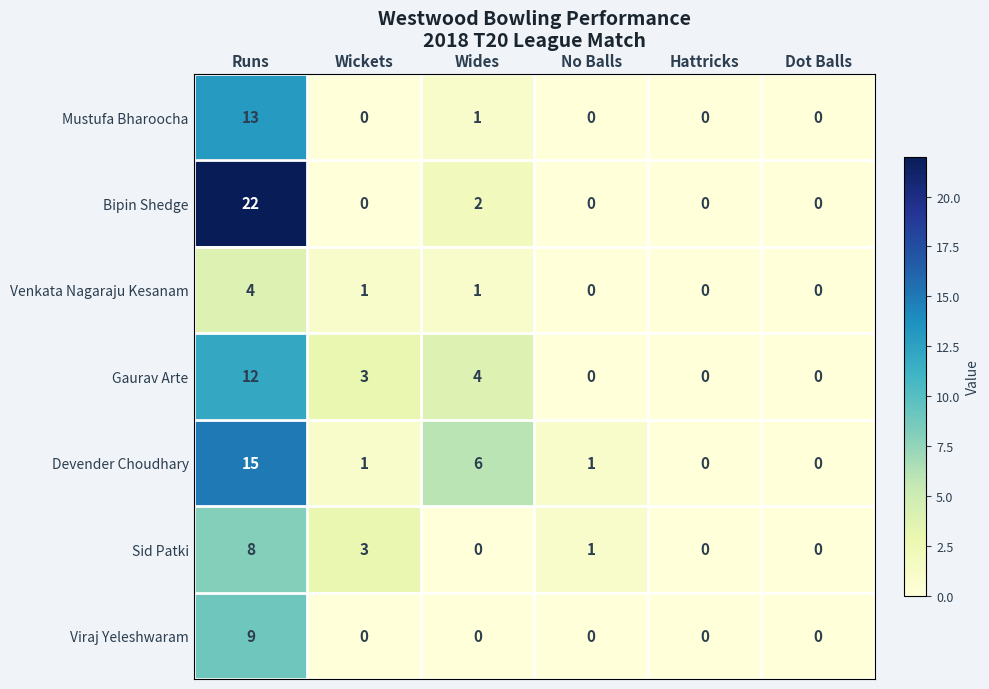

Where does the Venkata Nagaraju Kesanam series first go above 1?

Runs